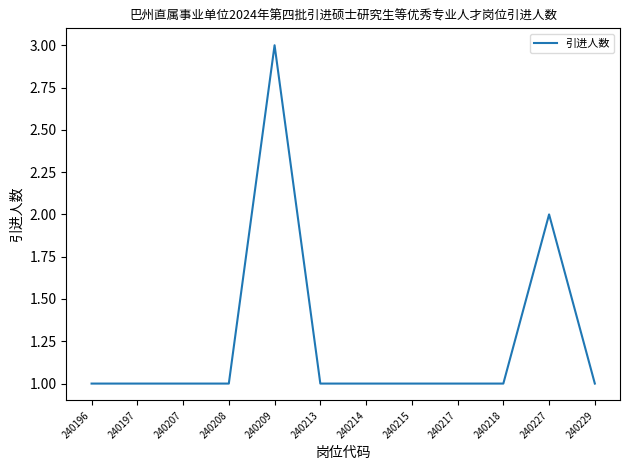

What is the maximum value shown in the chart?

3